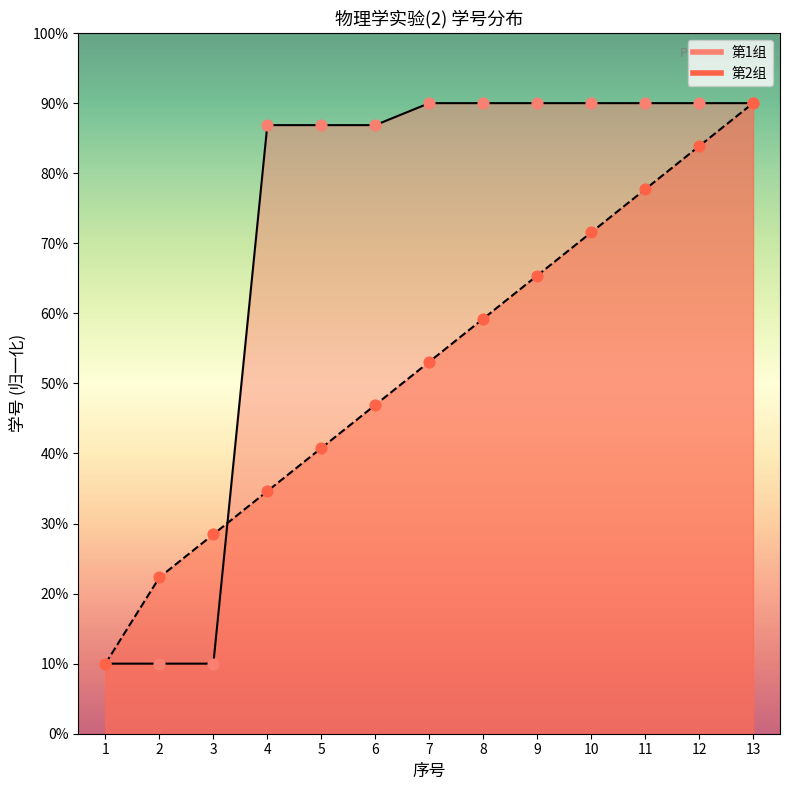

Which series contains the lowest Y value?

第1组_line